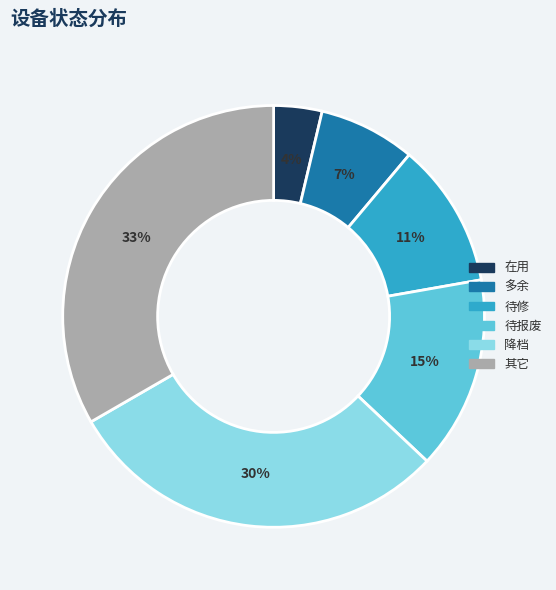

Is it true that 待修 is 11% of the pie?

True